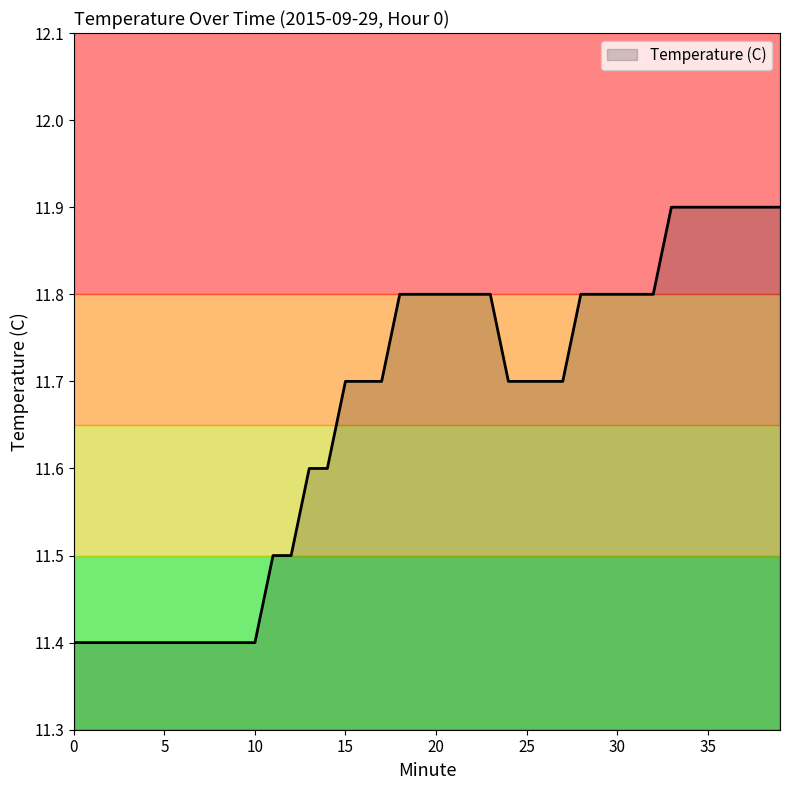

Reading left to right, extract all data points from this chart.

11.4	11.4	11.4	11.4	11.4	11.4	11.4	11.4	11.4	11.4	11.4	11.5	11.5	11.6	11.6	11.7	11.7	11.7	11.8	11.8	11.8	11.8	11.8	11.8	11.7	11.7	11.7	11.7	11.8	11.8	11.8	11.8	11.8	11.9	11.9	11.9	11.9	11.9	11.9	11.9